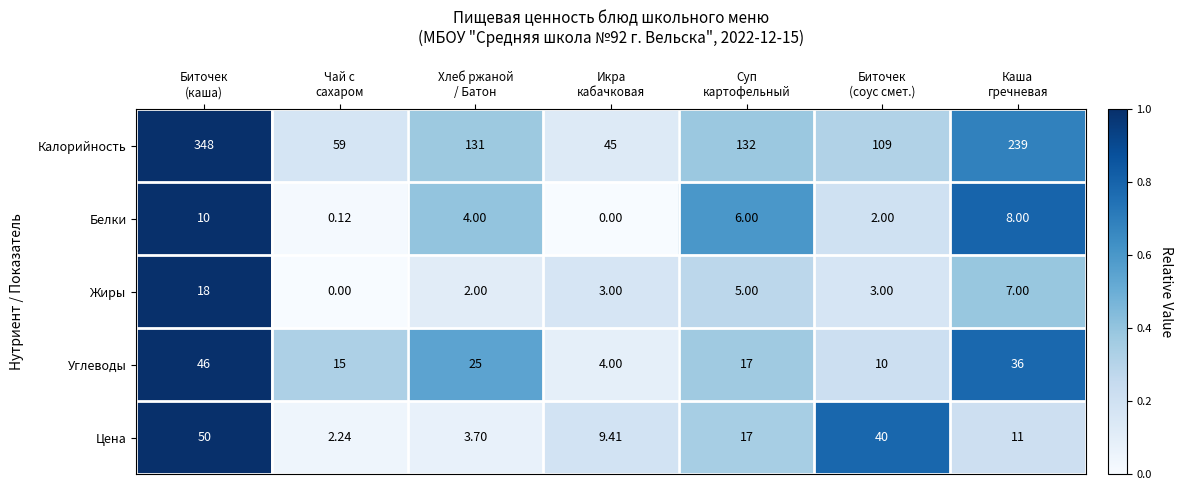

Which series has the largest range (max minus min)?

Калорийность